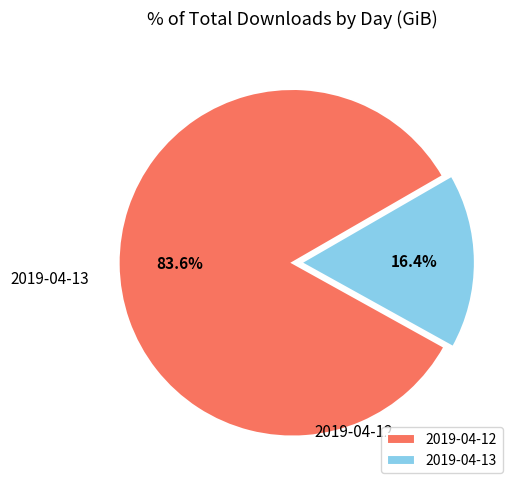

Approximately how many times larger is the value at 2019-04-13 compared to 2019-04-12?

0.2